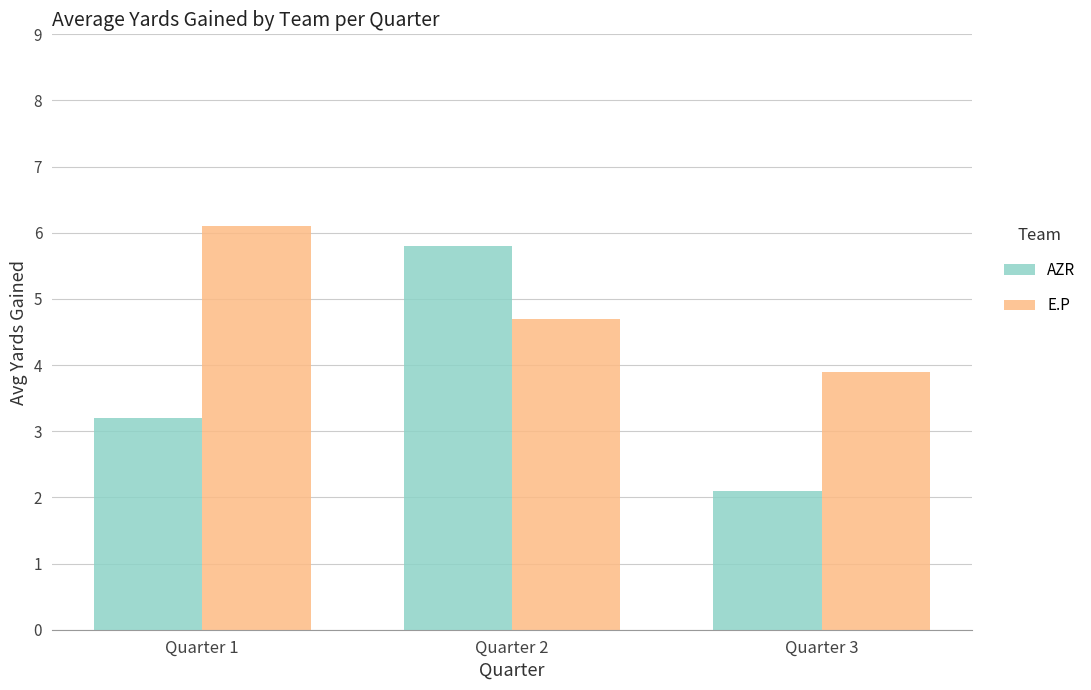

At how many categories does at least one series exceed 5?

2